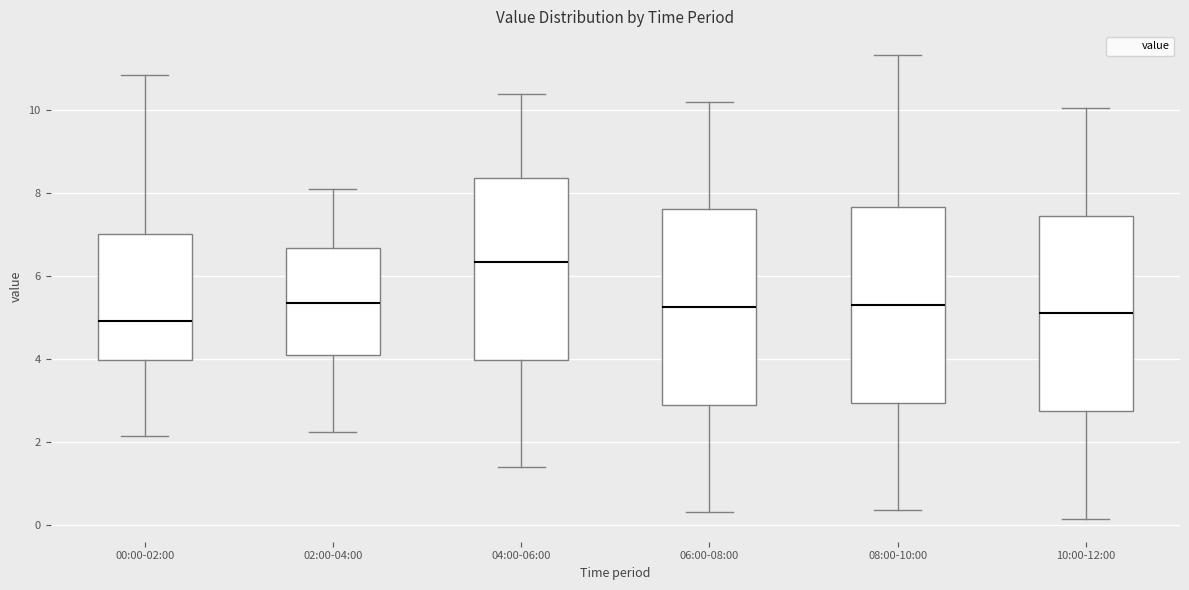

Where is the lower edge of the box for 00:00-02:00 on the y-axis? The values are not printed on the chart, so give them approximately, as read against the axis.

4.0